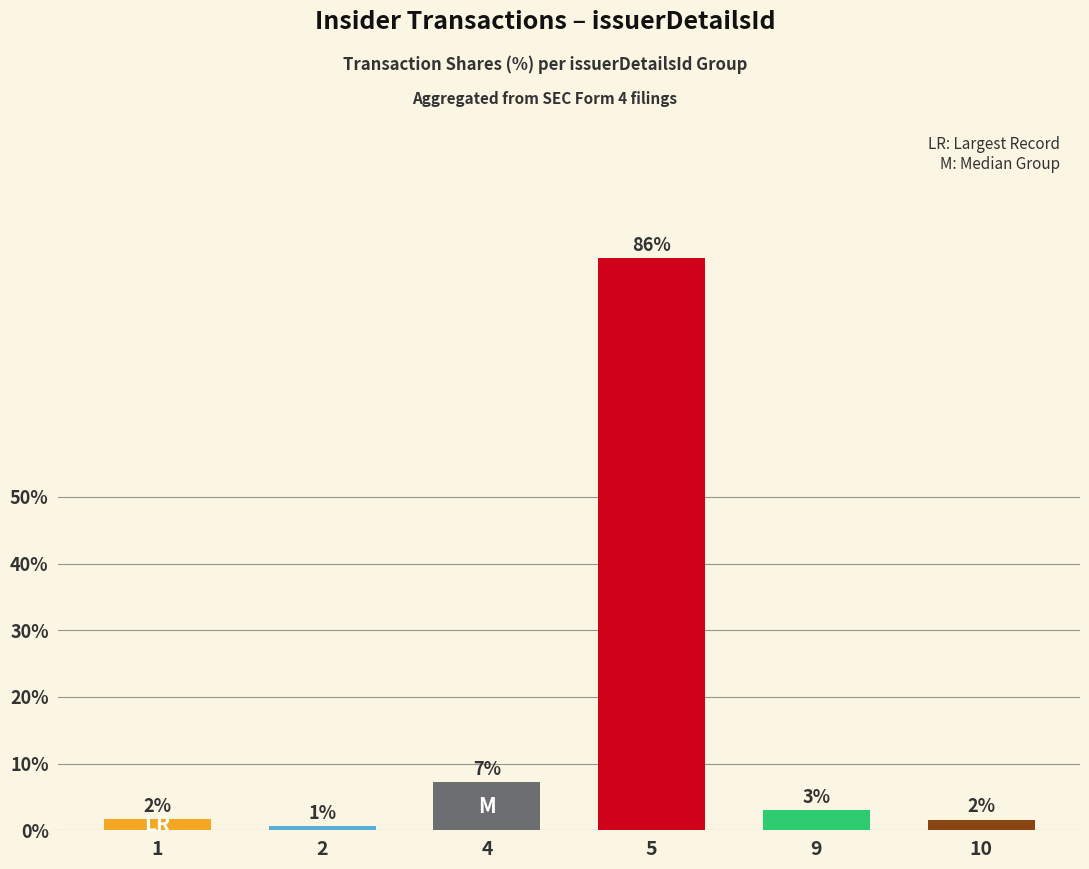

How many bars are there in total?

6